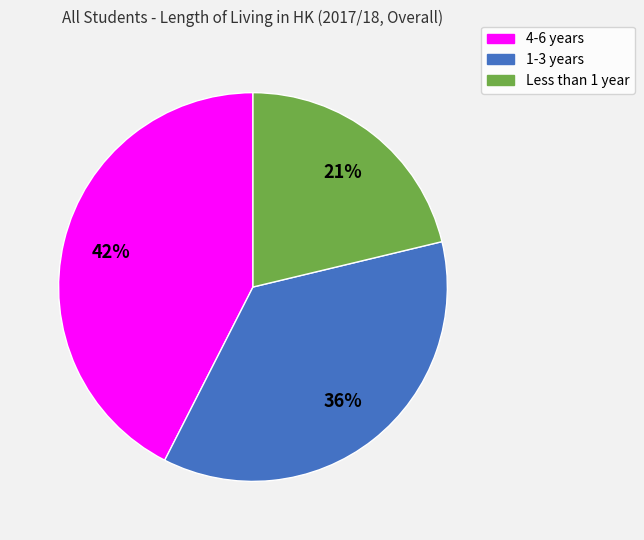

Does any single category account for the majority?

No